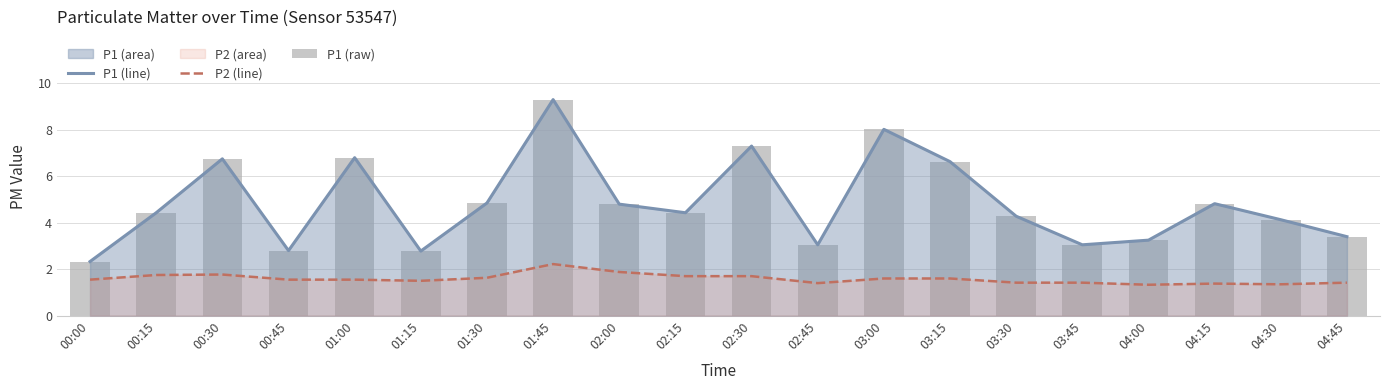

Does the chart contain stacked bars?

No